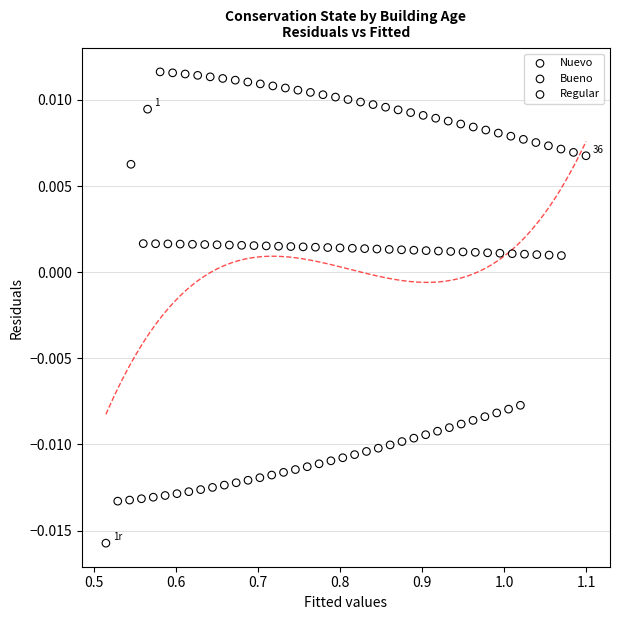

Which series has the widest spread of Y values?

Regular